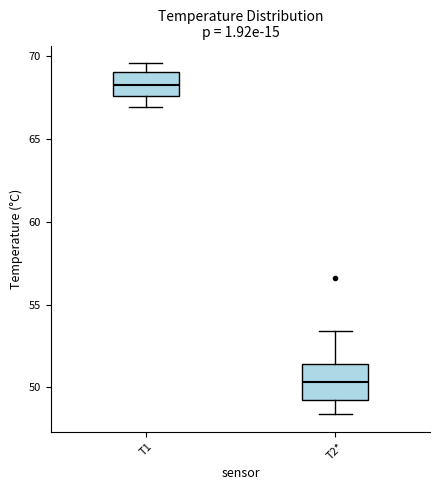

Which box's median line is the lowest?

T2*